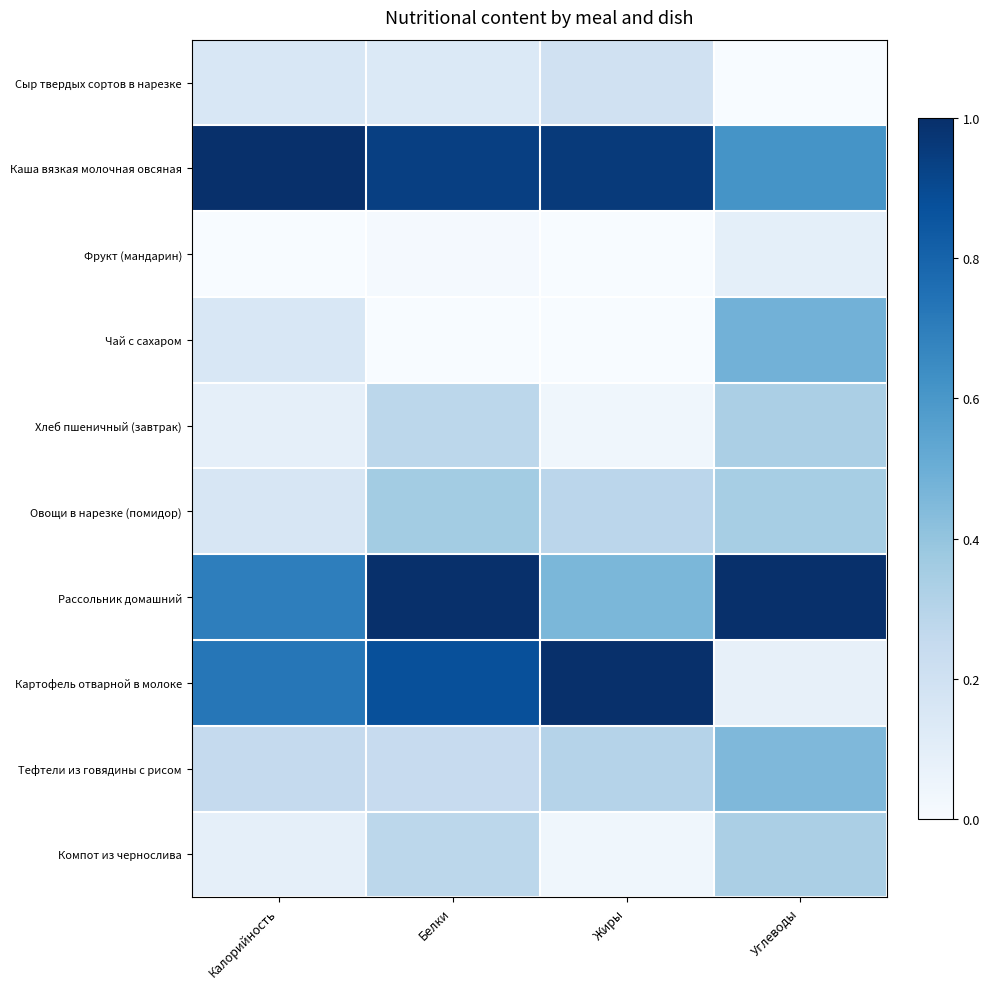

At which category is the sum across all series the highest?

Белки